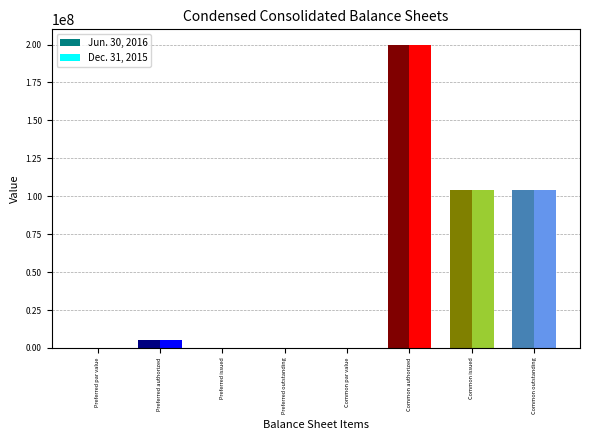

Are the bars grouped side by side (vs. stacked)?

Yes